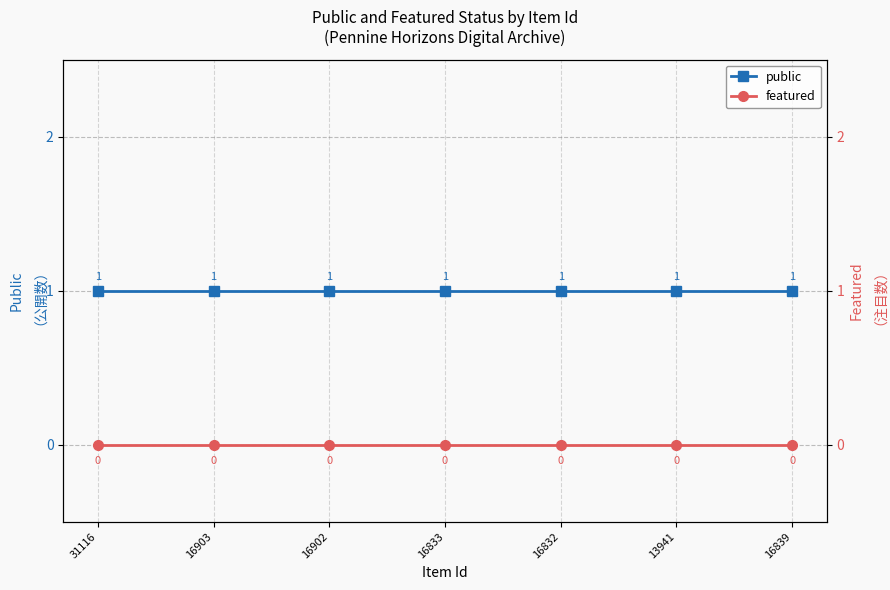

Is the value of public at 16832 greater than the value of featured at 16902?

Yes